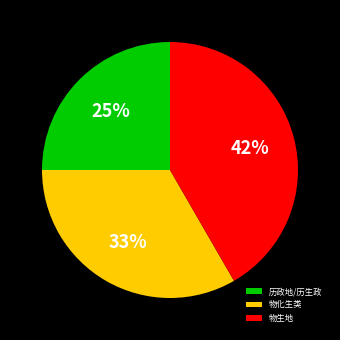

To the nearest percent, what is the difference between the 物化生类 and 历政地/历生政 slice percentages?

8%